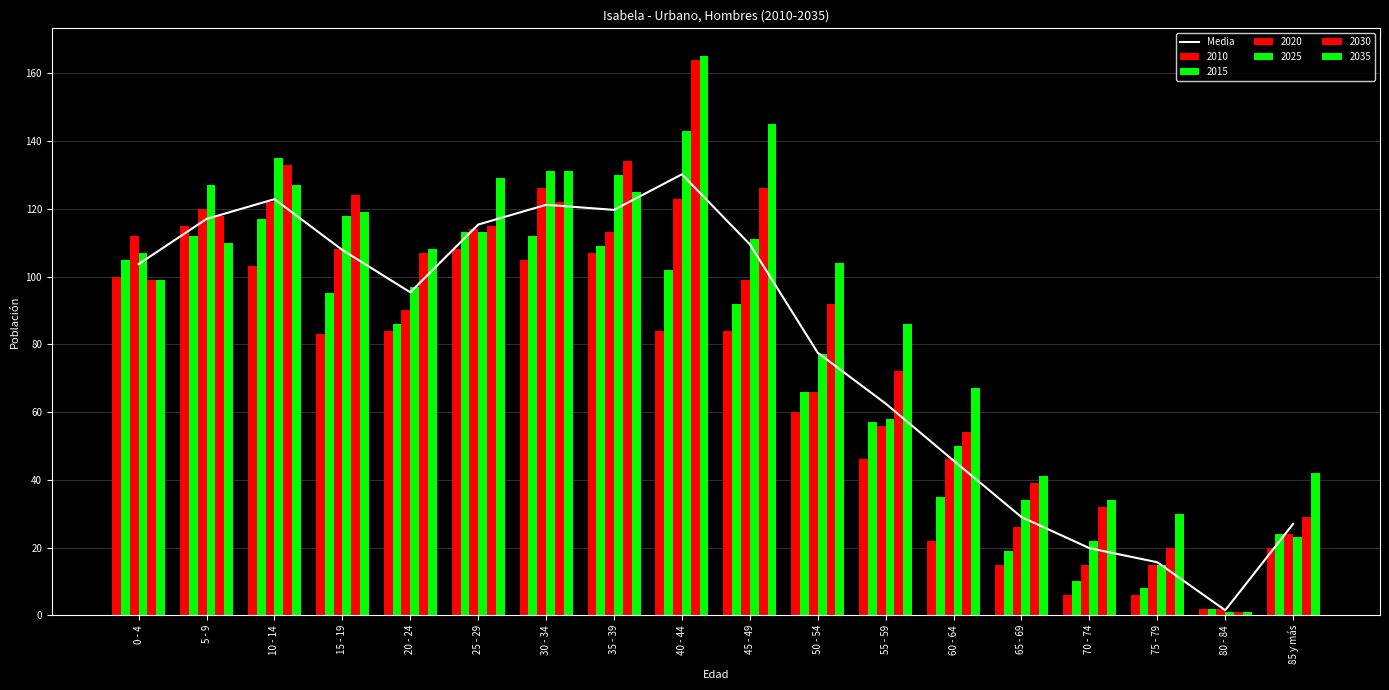

Reading left to right, list all the values displayed in this chart.

103.7	117.0	122.8	107.8	95.3	115.3	121.2	119.7	130.2	109.5	77.5	62.5	45.7	29.0	19.8	15.7	1.5	27.0